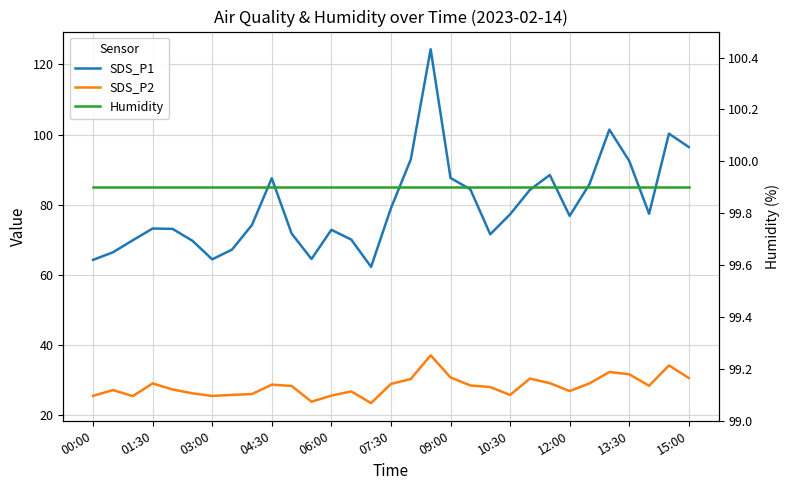

Which series has the largest range (max minus min)?

SDS_P1